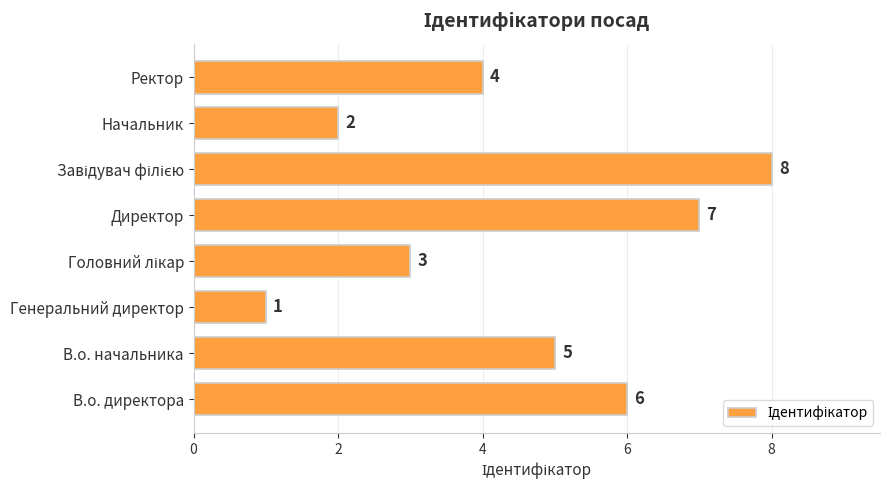

The chart shows a value of 7 at В.о. начальника. True or false?

False